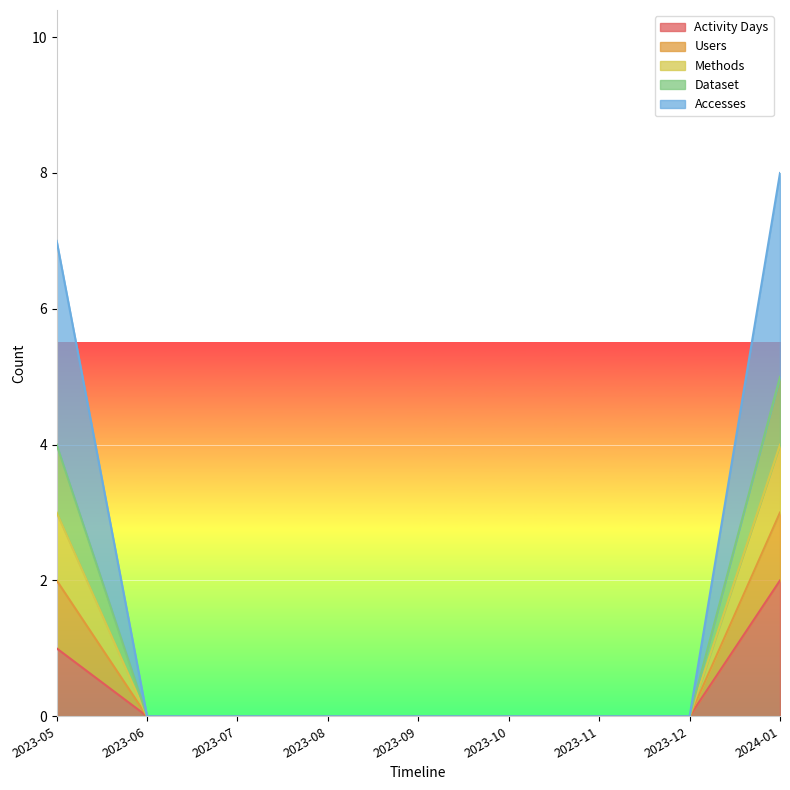

What is the difference between the second highest and second lowest values in the Activity Days series?

1